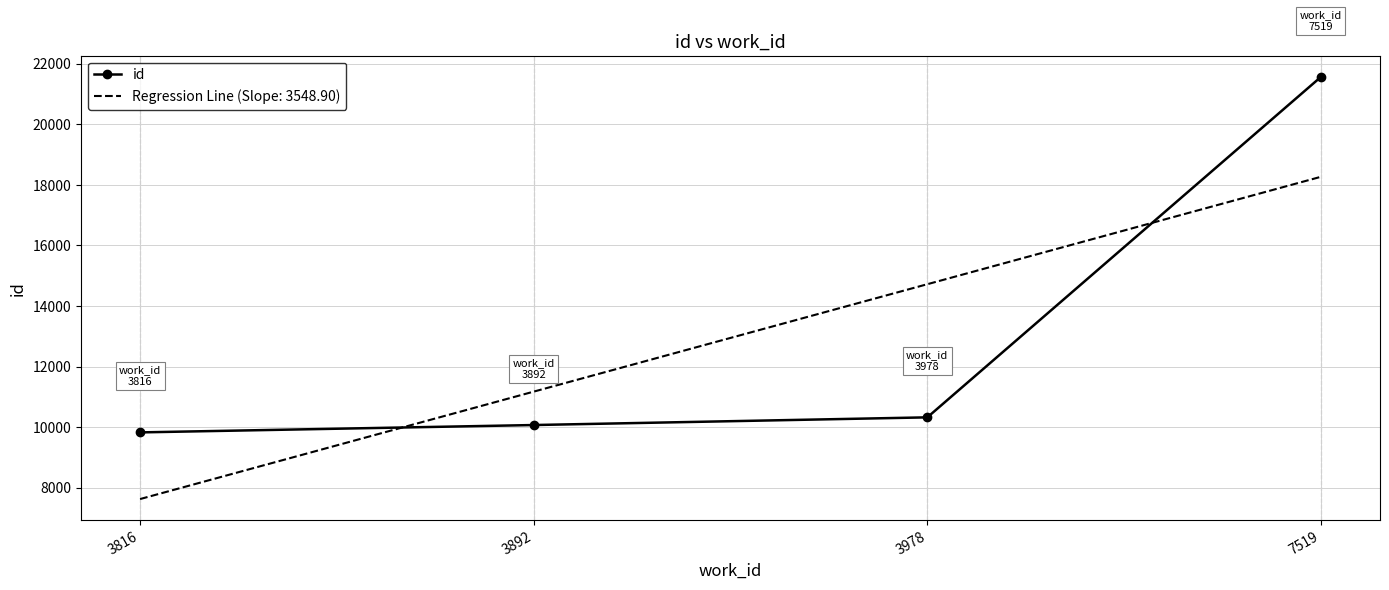

What is the greatest value displayed?

21570.0